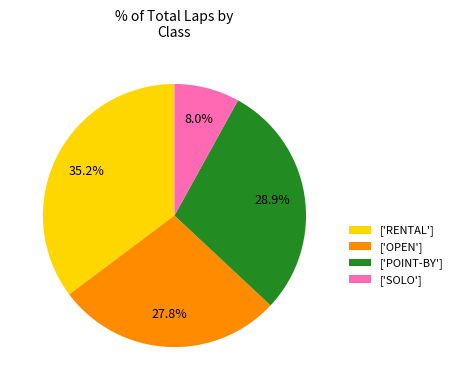

Which category has the smallest portion of the pie?

['SOLO']